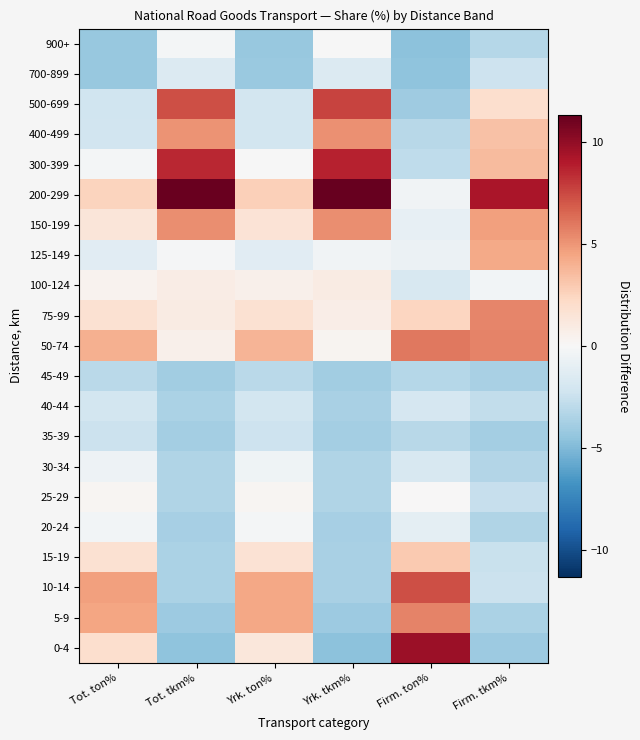

How many distinct data groups are displayed?

21